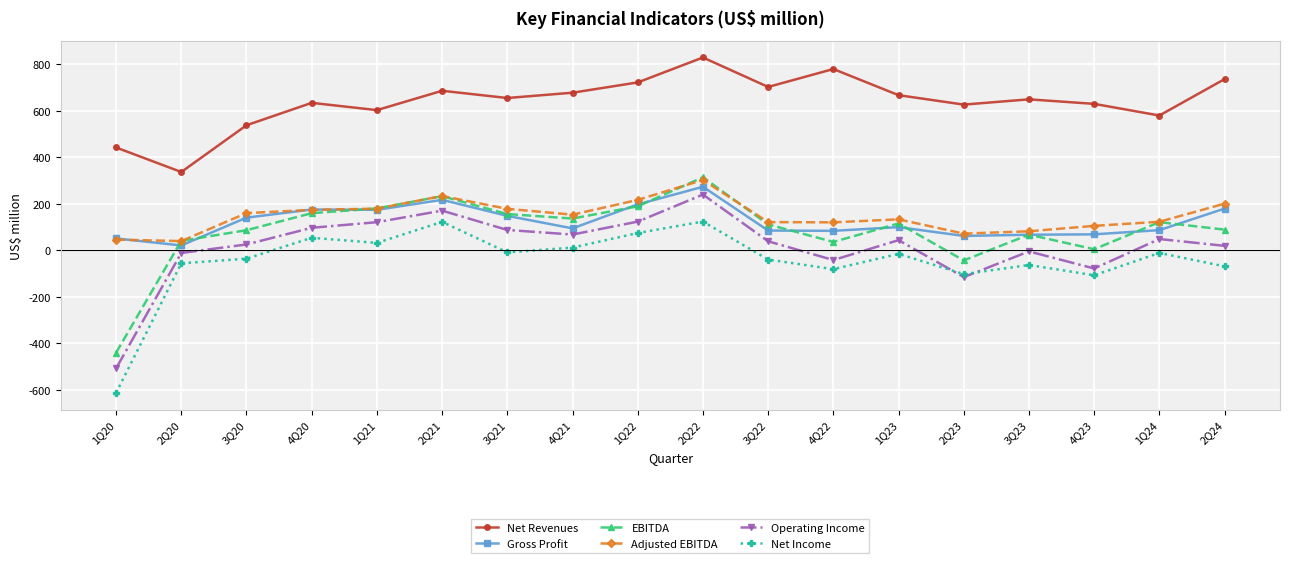

What is the highest value of the Net Income series?

123.5